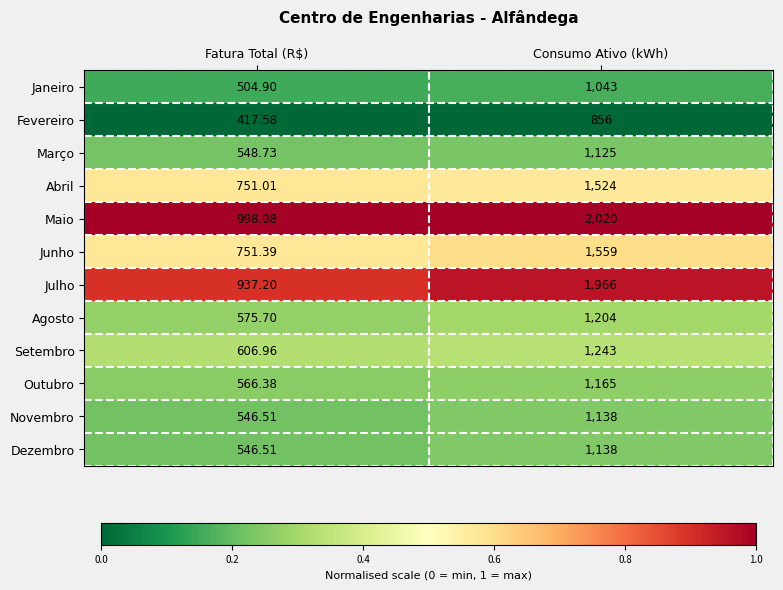

Which series has the largest total across all categories?

Maio